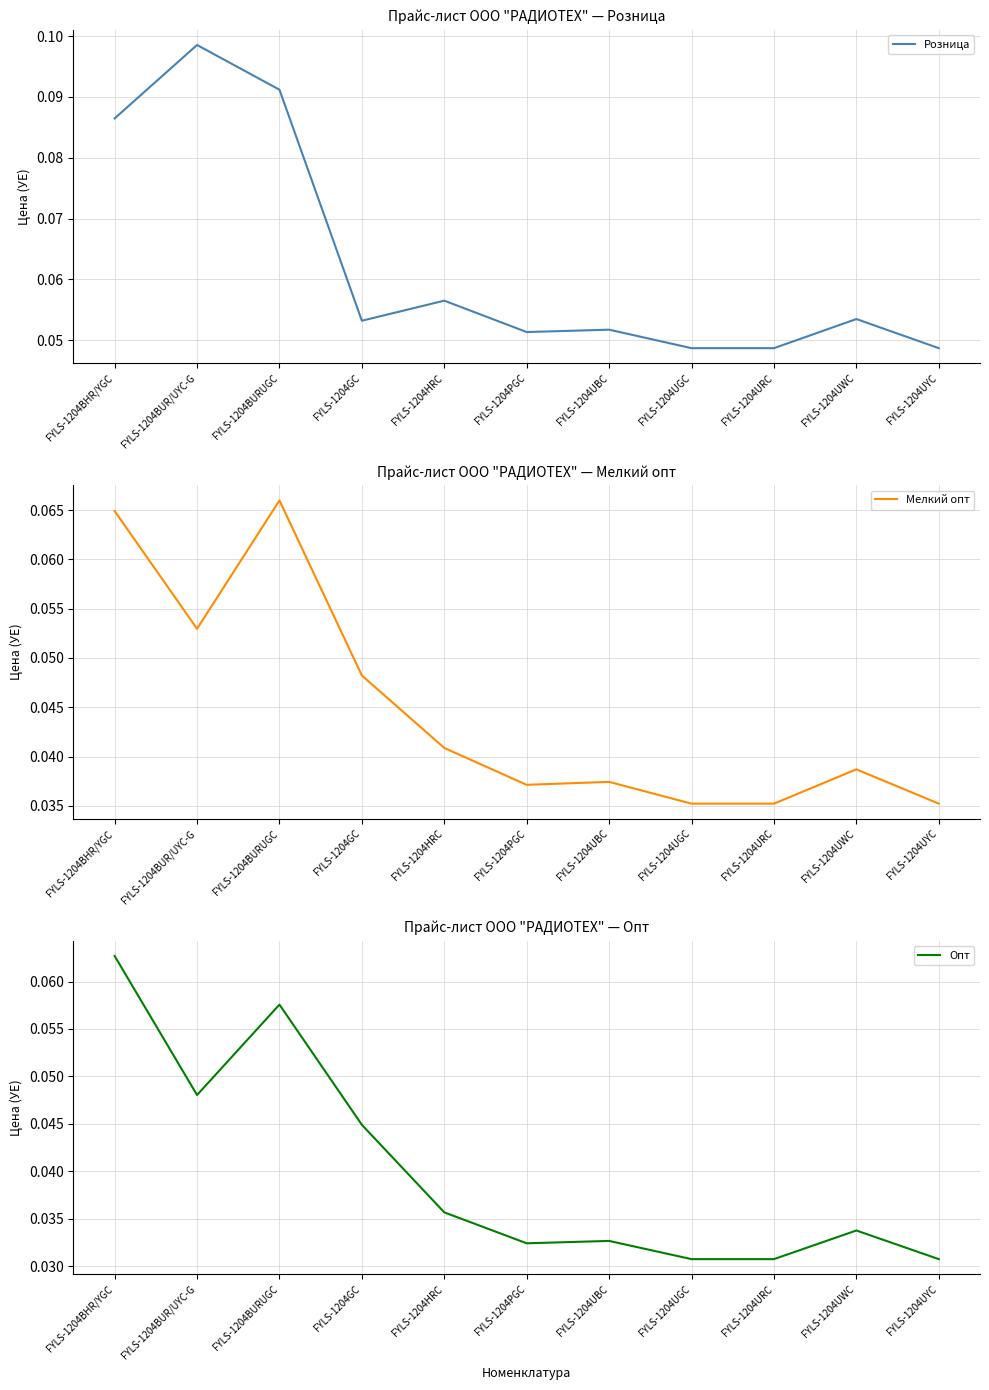

What is the label of the 5th point from the left?

FYLS-1204HRC